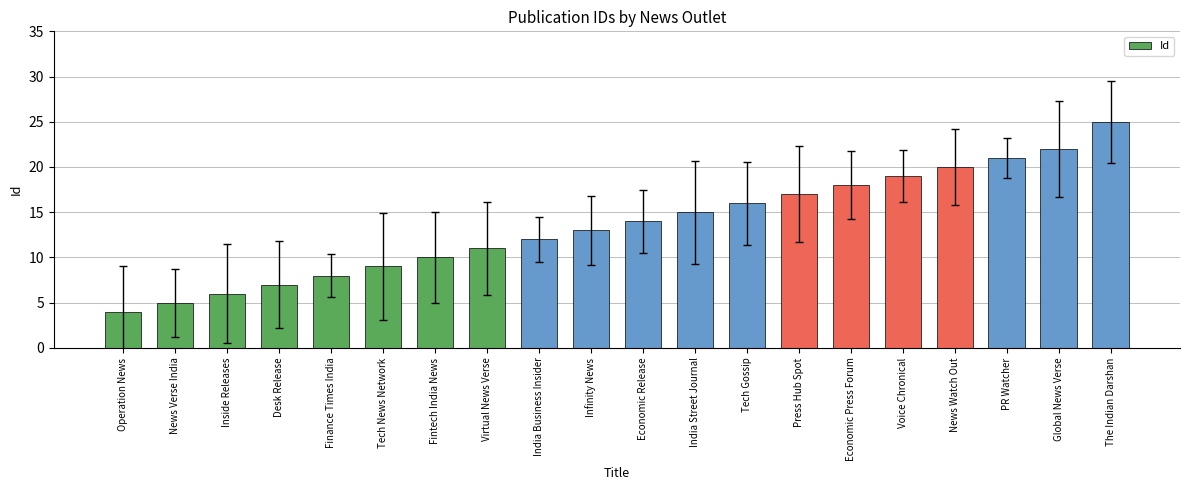

What is the label of the 9th bar from the right?

India Street Journal